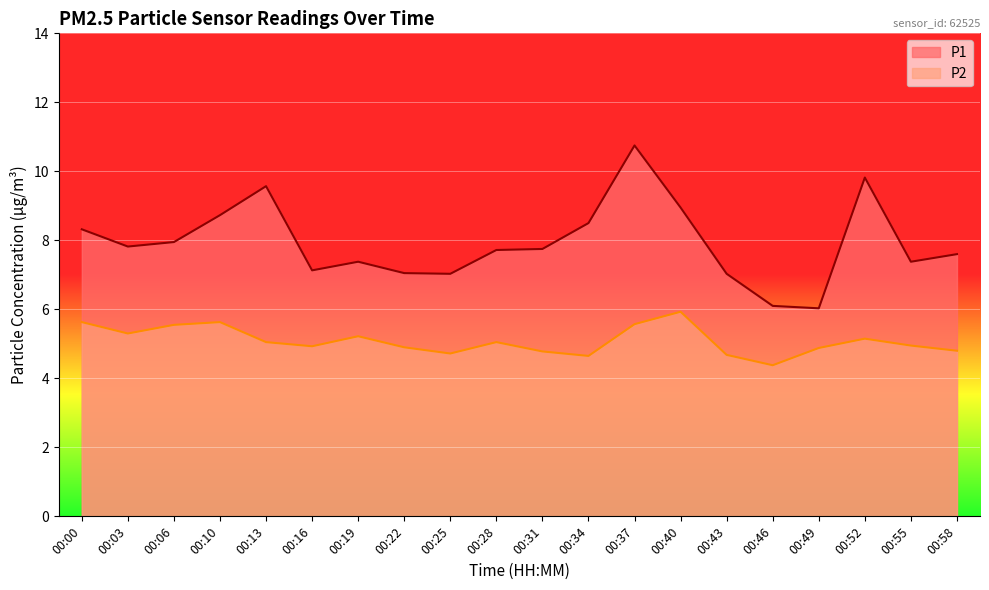

How many lines are shown in the chart?

2